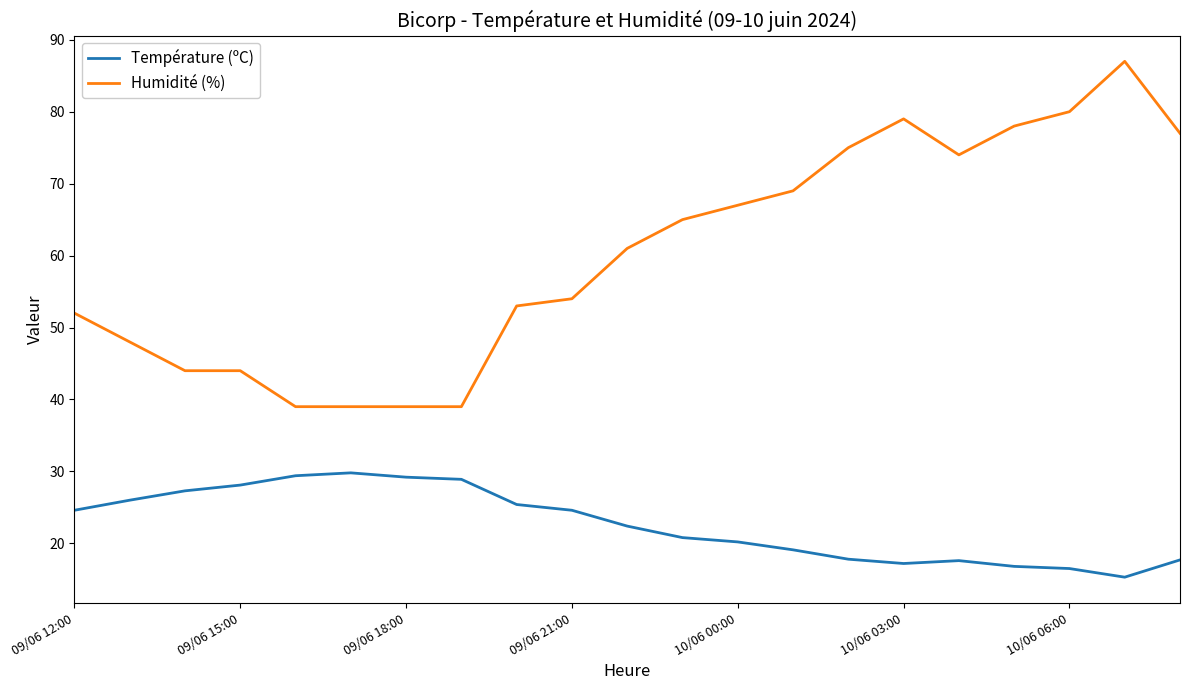

What is the difference between the maximum and minimum values in the Température (ºC) series?

14.5